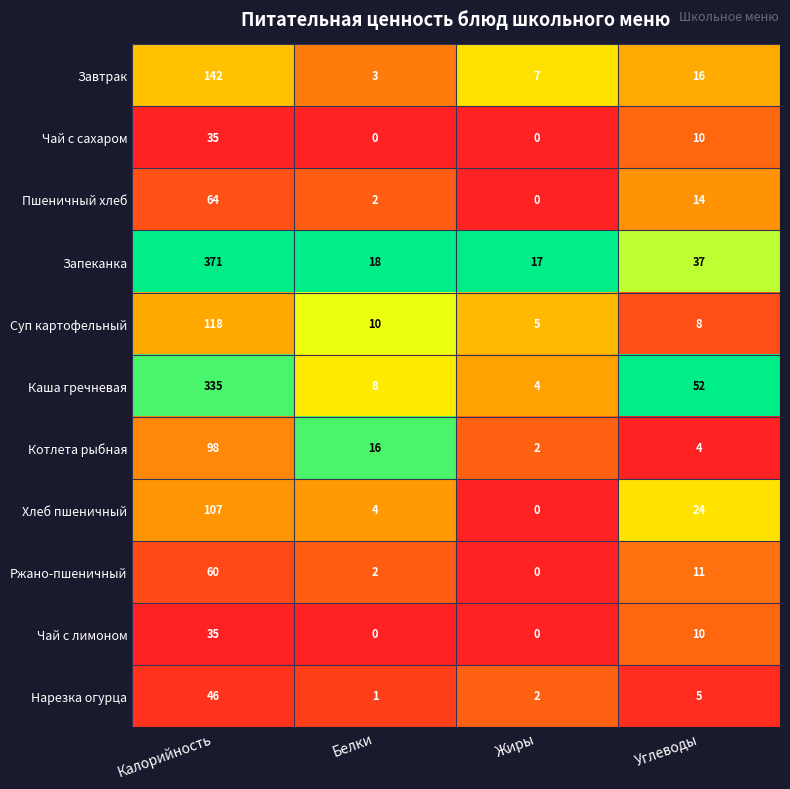

True or false: Завтрак has a value of 3 at Белки.

True